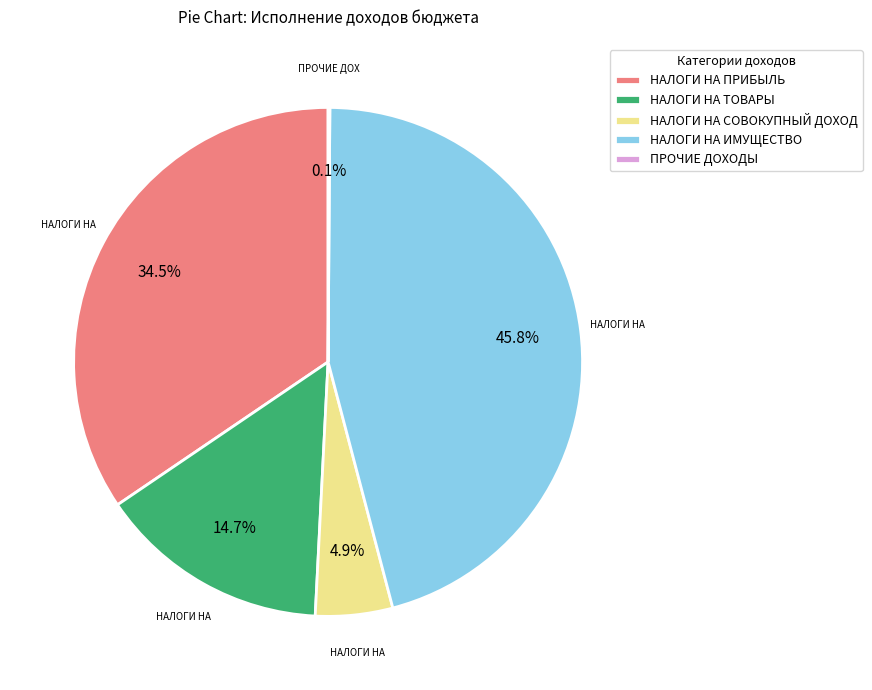

Which category has the biggest portion of the pie?

НАЛОГИ НА ИМУЩЕСТВО